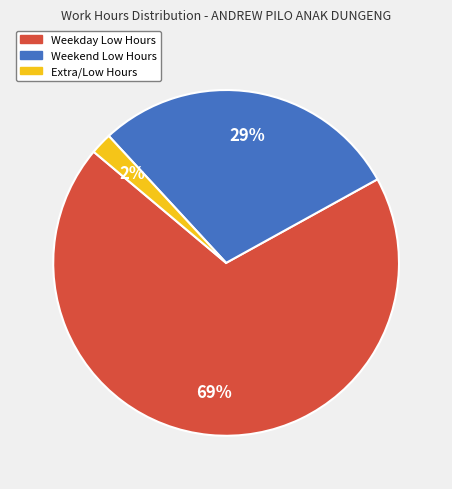

Do Weekday Low Hours and Weekend Low Hours together represent more than half of the pie?

Yes